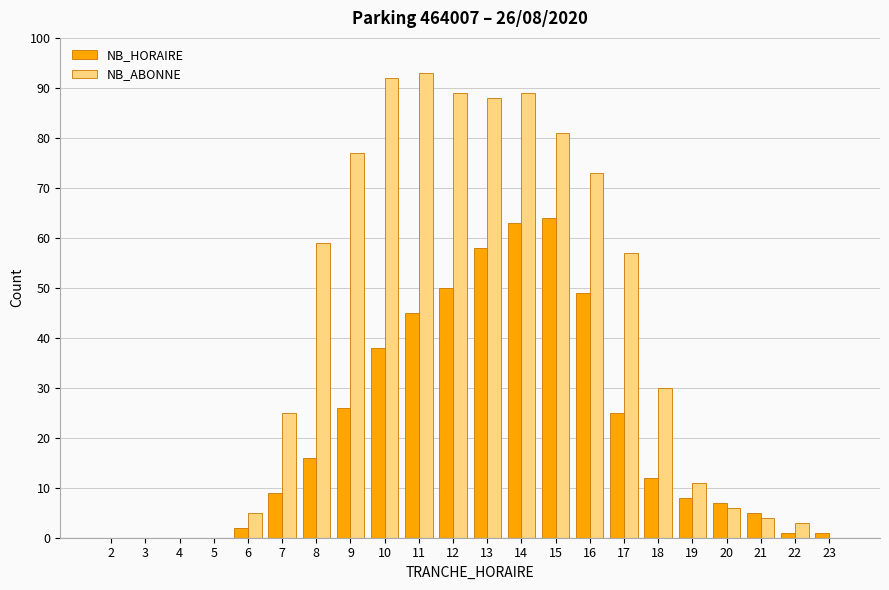

Which series has the largest total across all categories?

NB_ABONNE